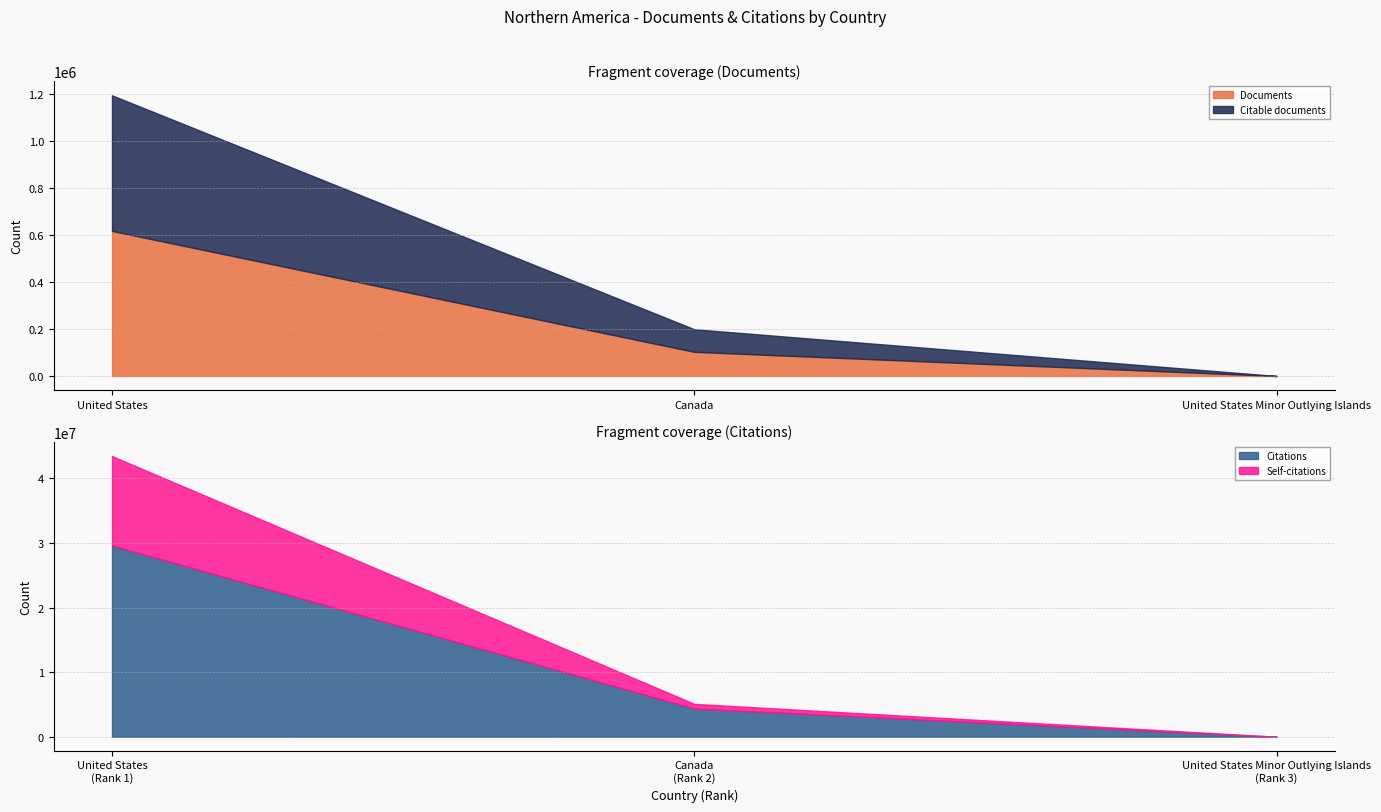

Does the chart have visible grid lines?

Yes